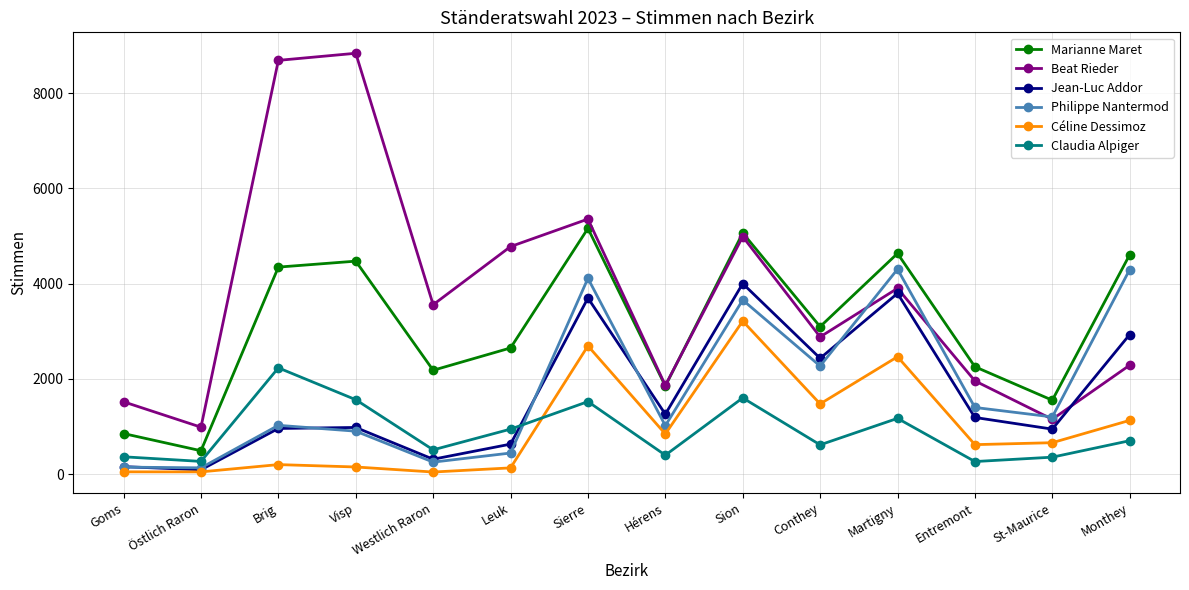

What is the maximum value shown in the chart?

8838